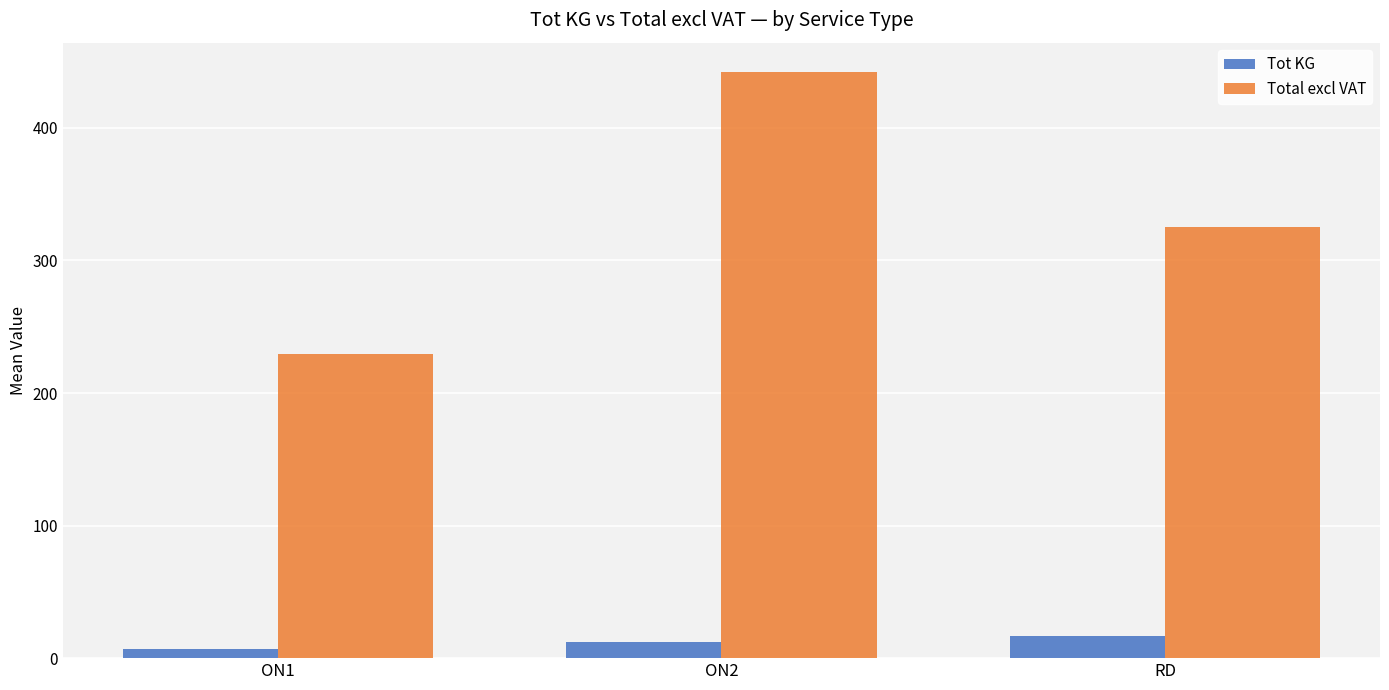

Reading left to right, list all the values displayed in this chart.

Tot KG: 6.8	12.0	16.5
Total excl VAT: 229.5	442.2	325.1